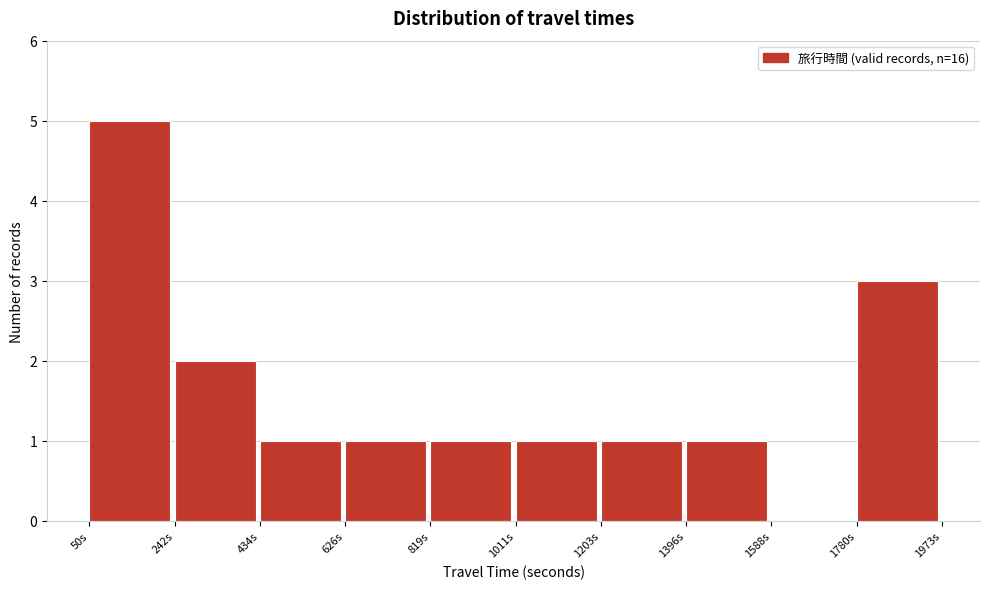

What is the height of the bar covering 1200 to 1400 on the x-axis? Neither the bar edges nor the heights are printed on the chart, so give them approximately, as read against the axes.

1